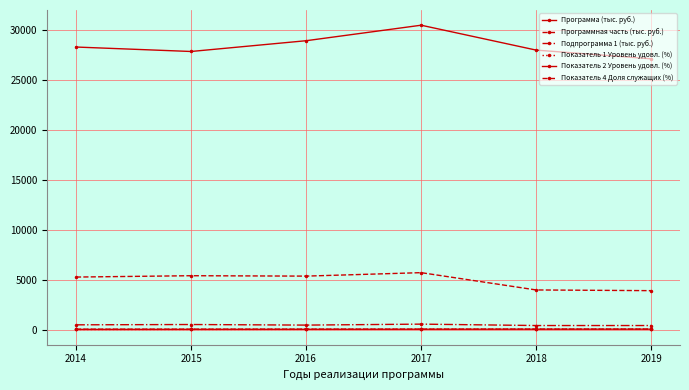

How many distinct data groups are displayed?

6